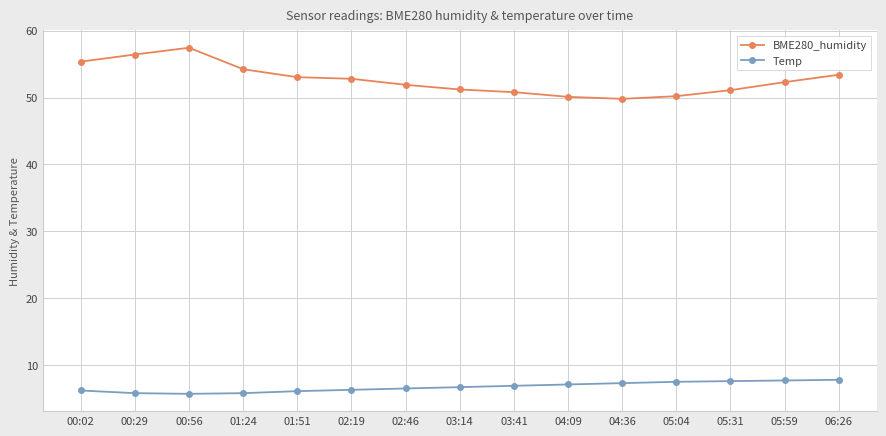

What is the spread (max minus min) of values at 00:29?

50.6